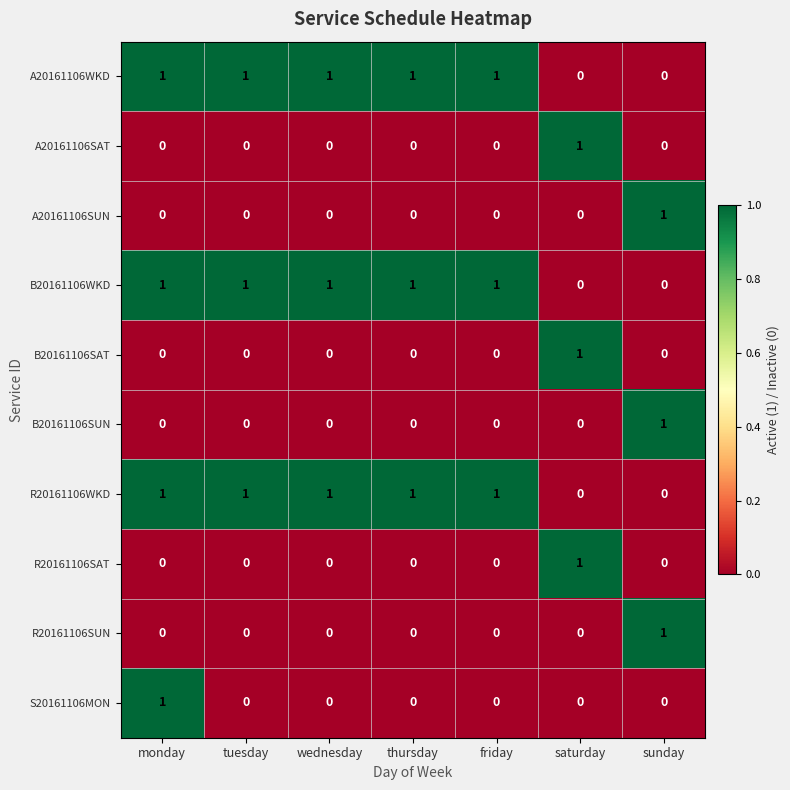

True or false: A20161106SUN has a value of 0 at tuesday.

True